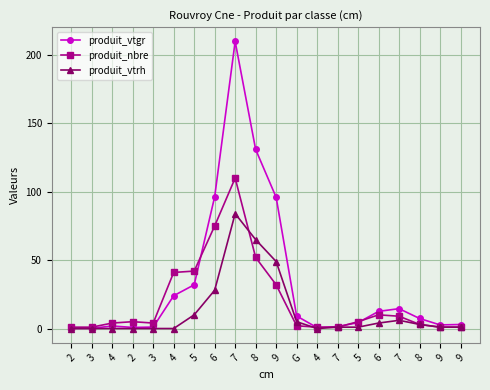

Which series changed the most between 8 and 9?

produit_vtgr